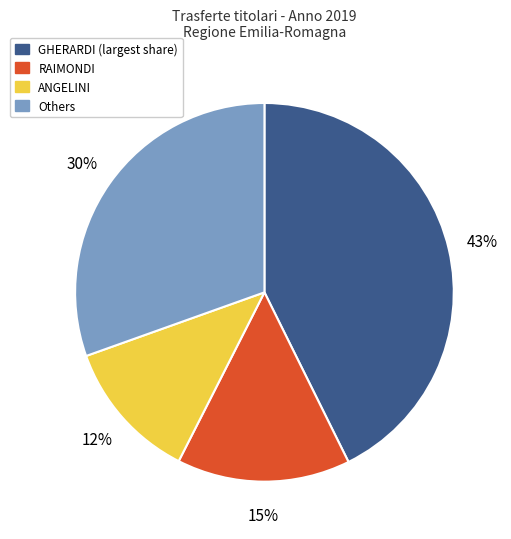

Is there a majority slice in this chart?

No